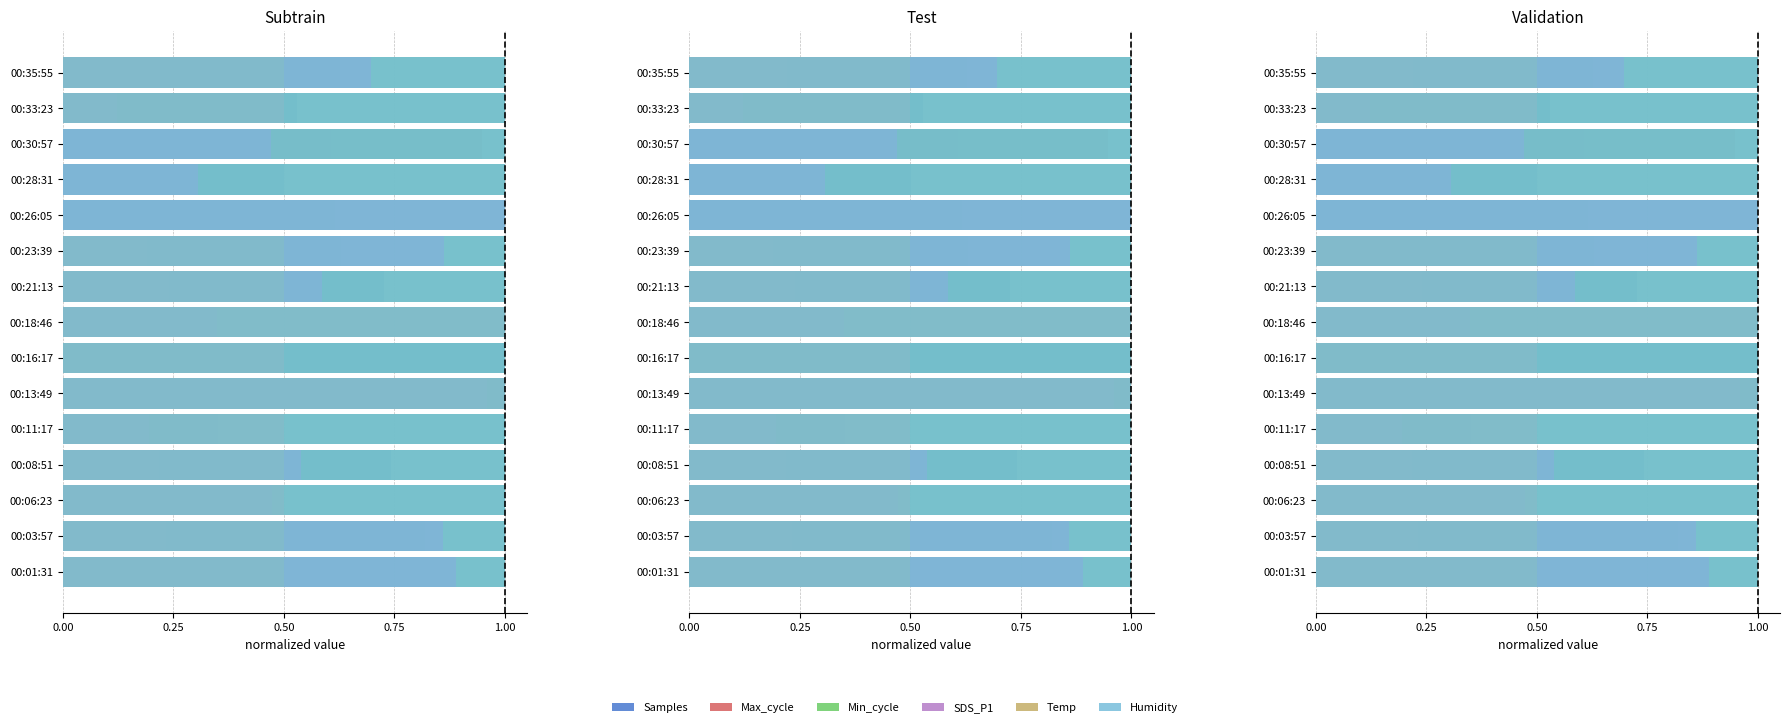

What is the average value of the Temp series?

0.5